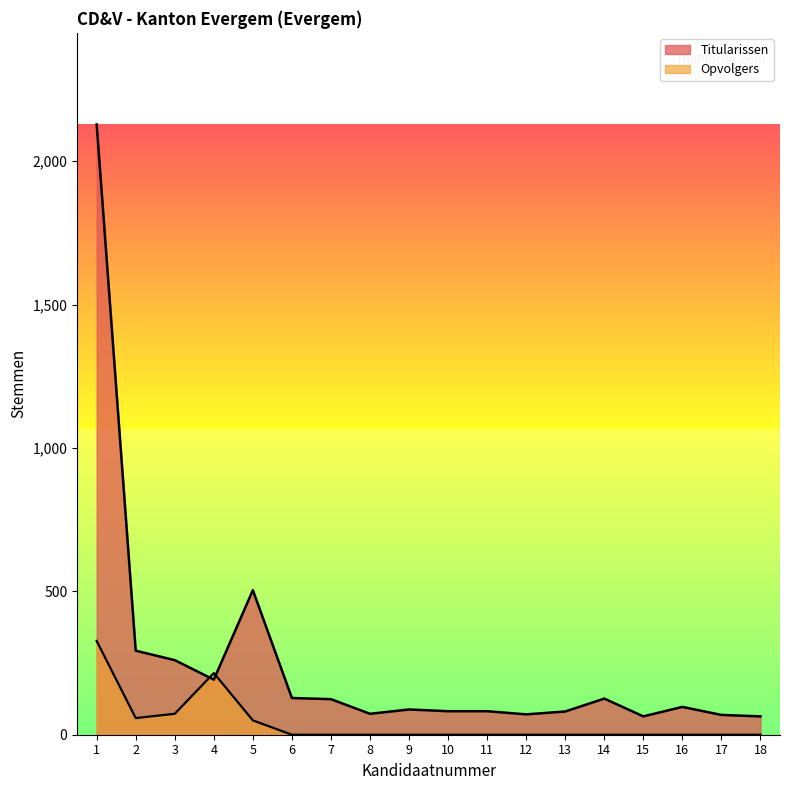

Reading right to left, list all the values displayed in this chart.

Titularissen: 18=64	17=69	16=97	15=64	14=126	13=81	12=71	11=82	10=82	9=88	8=73	7=124	6=128	5=504	4=192	3=260	2=293	1=2128
Opvolgers: 18=0	17=0	16=0	15=0	14=0	13=0	12=0	11=0	10=0	9=0	8=0	7=0	6=0	5=50	4=215	3=73	2=58	1=327